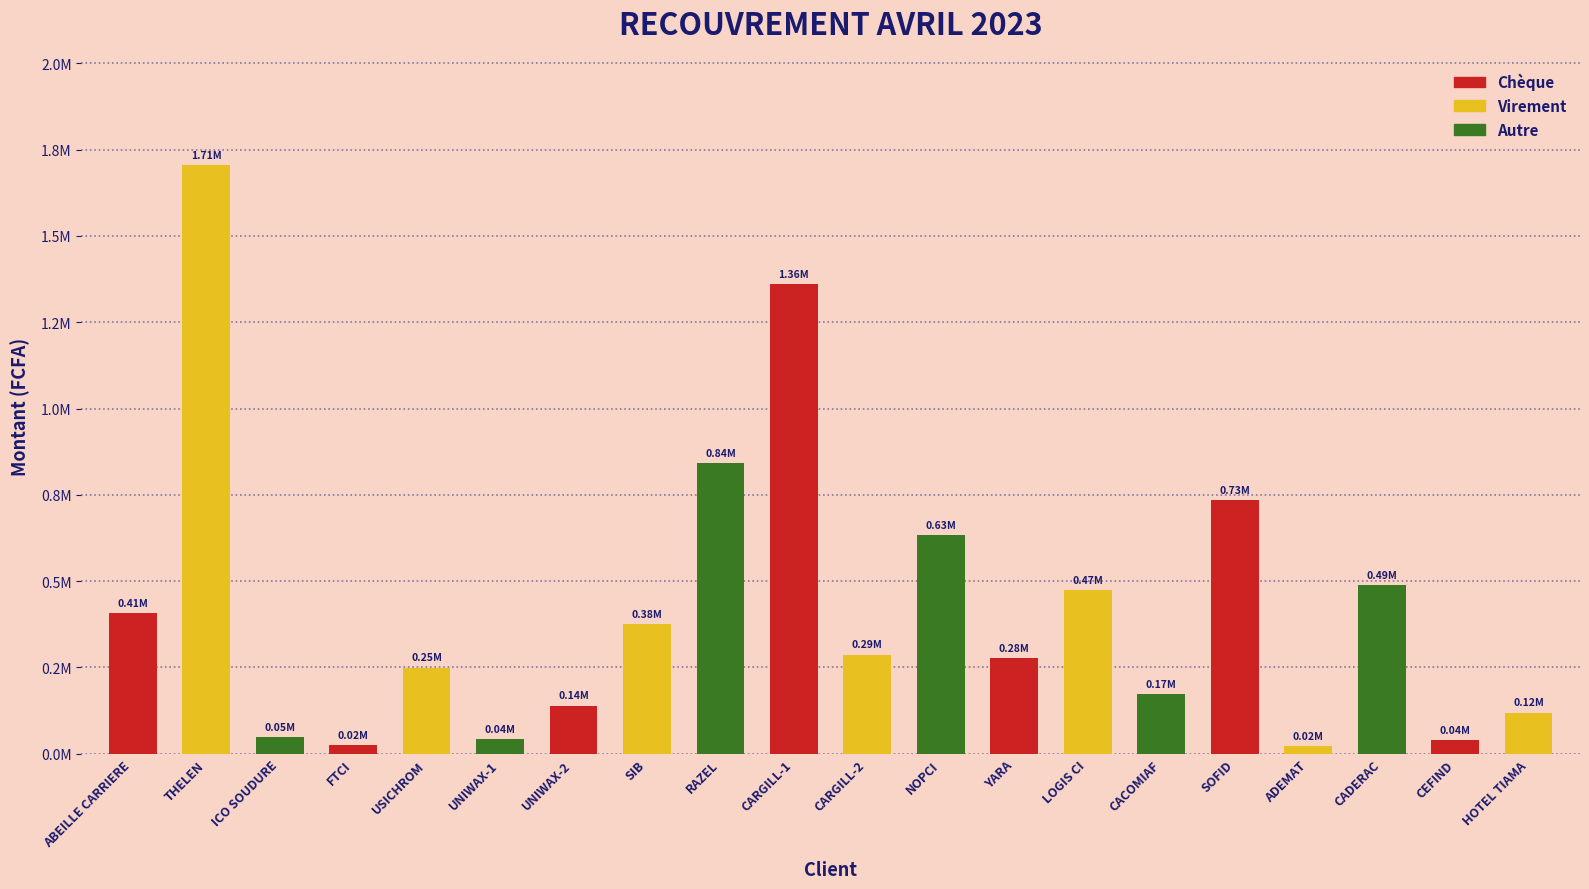

List the labels in order of value, smallest first.

ADEMAT, FTCI, CEFIND, UNIWAX-1, ICO SOUDURE, HOTEL TIAMA, UNIWAX-2, CACOMIAF, USICHROM, YARA, CARGILL-2, SIB, ABEILLE CARRIERE, LOGIS CI, CADERAC, NOPCI, SOFID, RAZEL, CARGILL-1, THELEN